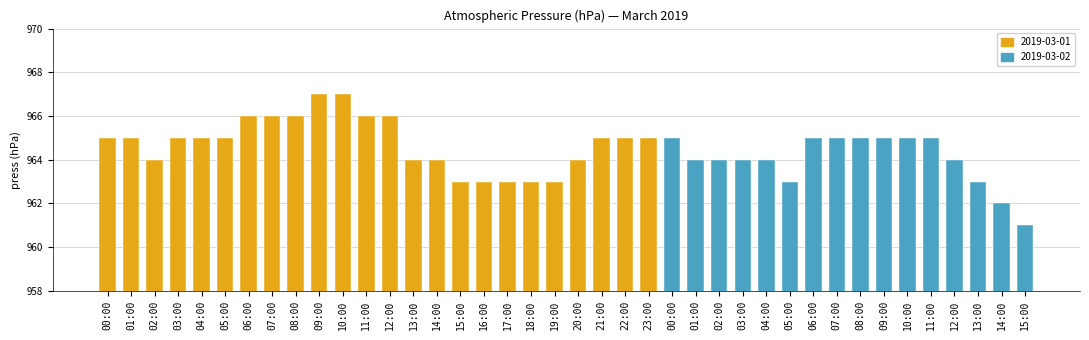

The value at 09:00 is 285. True or false?

False